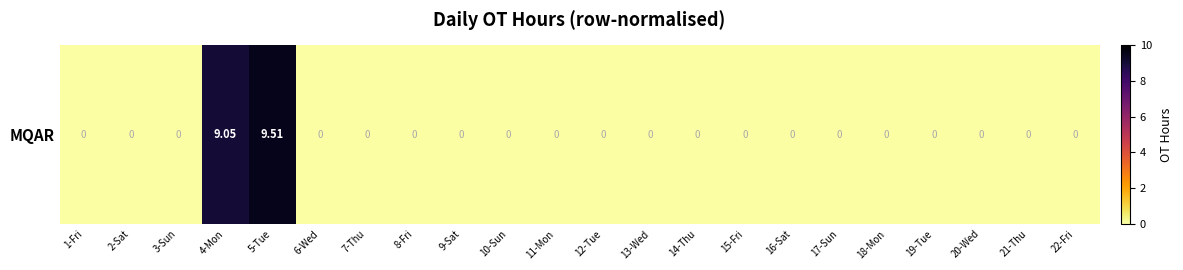

What is the difference between the second highest and second lowest values?

9.1